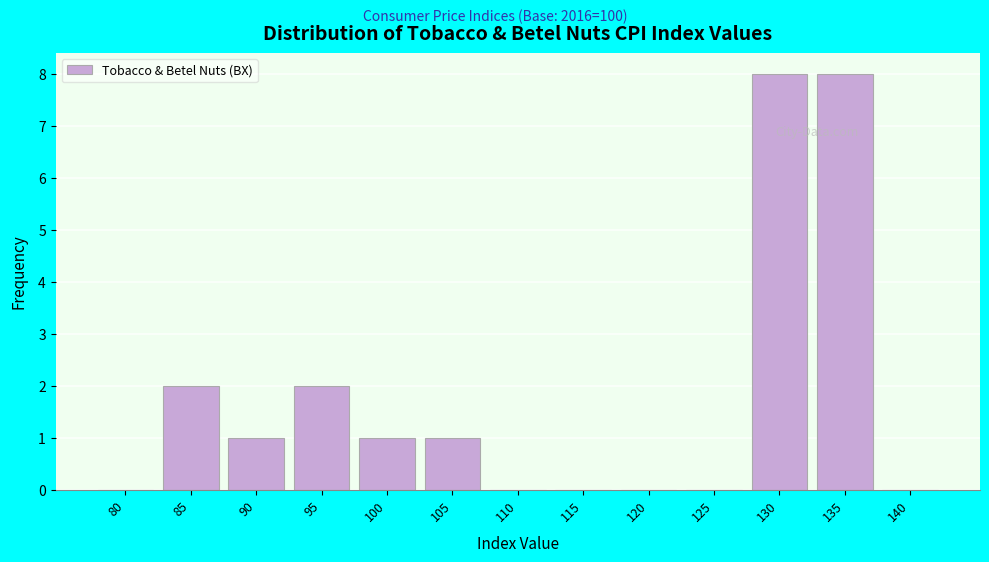

Reading left to right, transcribe all the data shown in this chart.

80=0	85=2	90=1	95=2	100=1	105=1	110=0	115=0	120=0	125=0	130=8	135=8	140=0